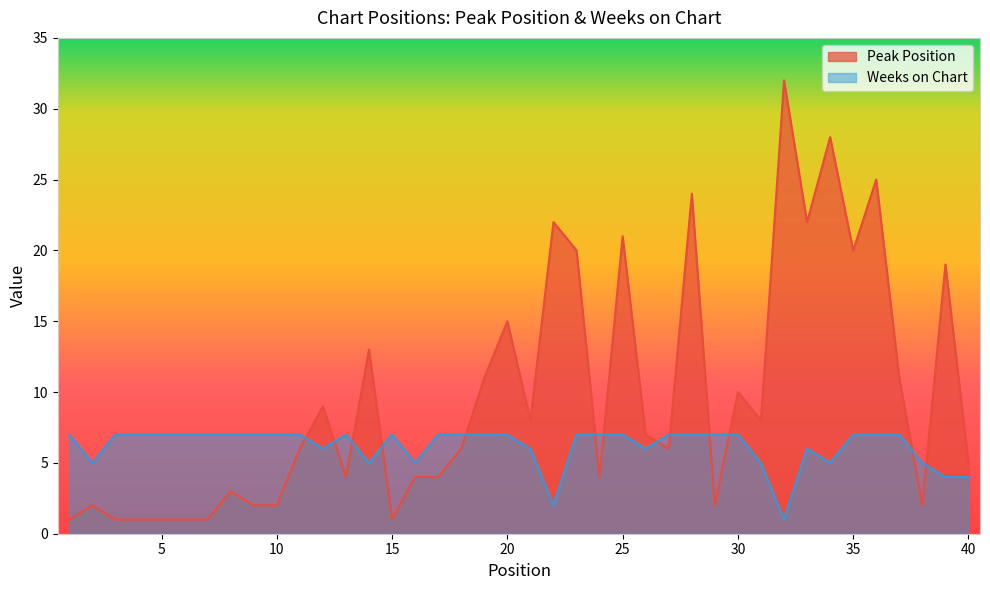

At how many categories does at least one series exceed 24?

3